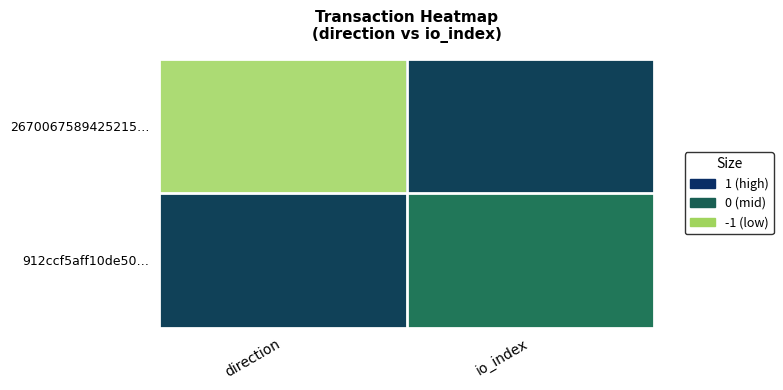

Reading right to left, what are all the values shown in this chart?

2670067589425215…: io_index=1	direction=-1
912ccf5aff10de50…: io_index=0	direction=1